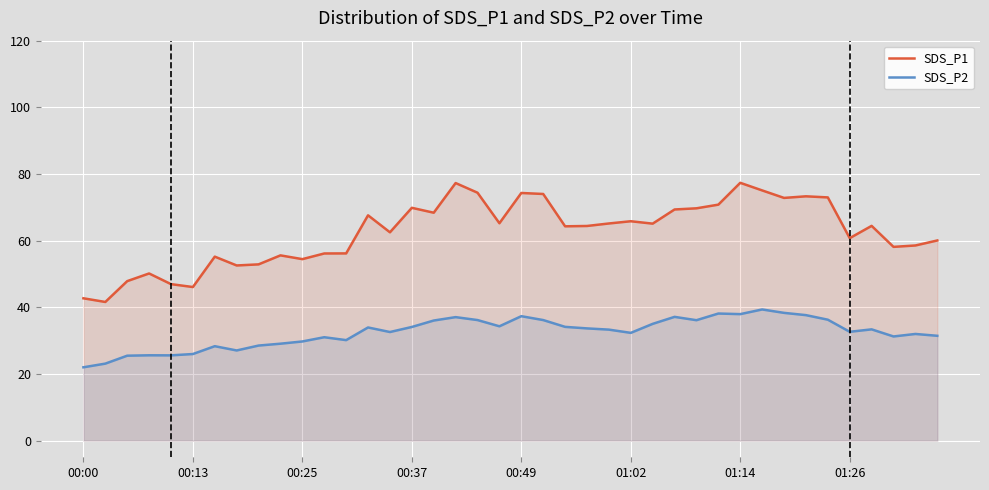

Reading left to right, what are all the values shown in this chart?

SDS_P1: 42.7	41.6	47.9	50.1	47.0	46.1	55.2	52.5	52.9	55.6	54.5	56.1	56.2	67.6	62.5	69.8	68.4	77.3	74.4	65.2	74.3	74.0	64.3	64.4	65.2	65.8	65.1	69.3	69.7	70.8	77.3	75.1	72.8	73.3	73.0	60.8	64.4	58.1	58.5	60.0
SDS_P2: 22.0	23.1	25.5	25.6	25.6	26.0	28.3	27.1	28.5	29.1	29.8	31.0	30.1	34.0	32.6	34.1	36.0	37.0	36.2	34.3	37.3	36.2	34.1	33.7	33.3	32.3	35.0	37.1	36.1	38.1	38.0	39.4	38.3	37.6	36.3	32.6	33.4	31.2	32.0	31.4